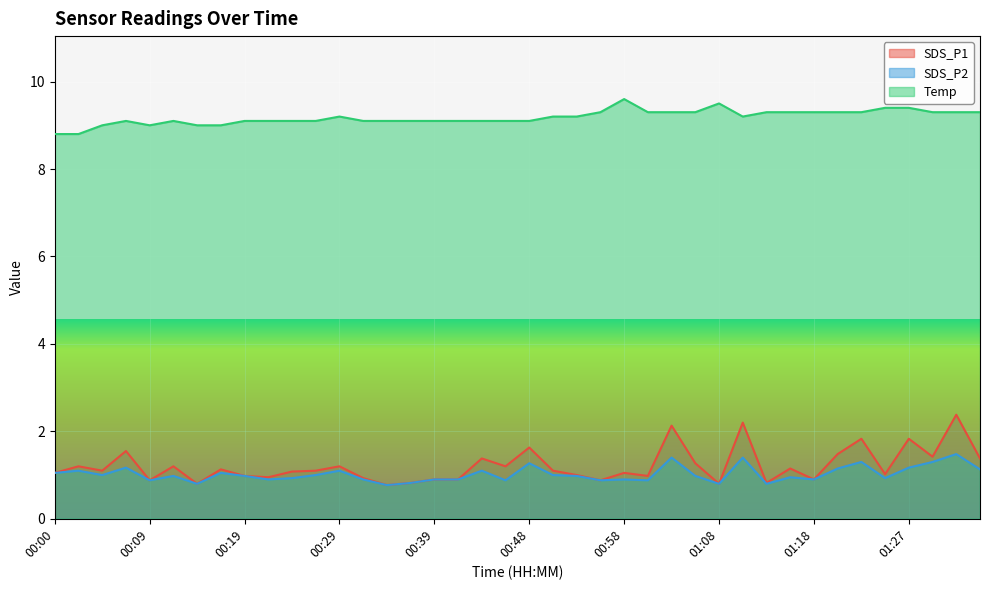

What are all the series names shown in the legend?

SDS_P1, SDS_P2, Temp